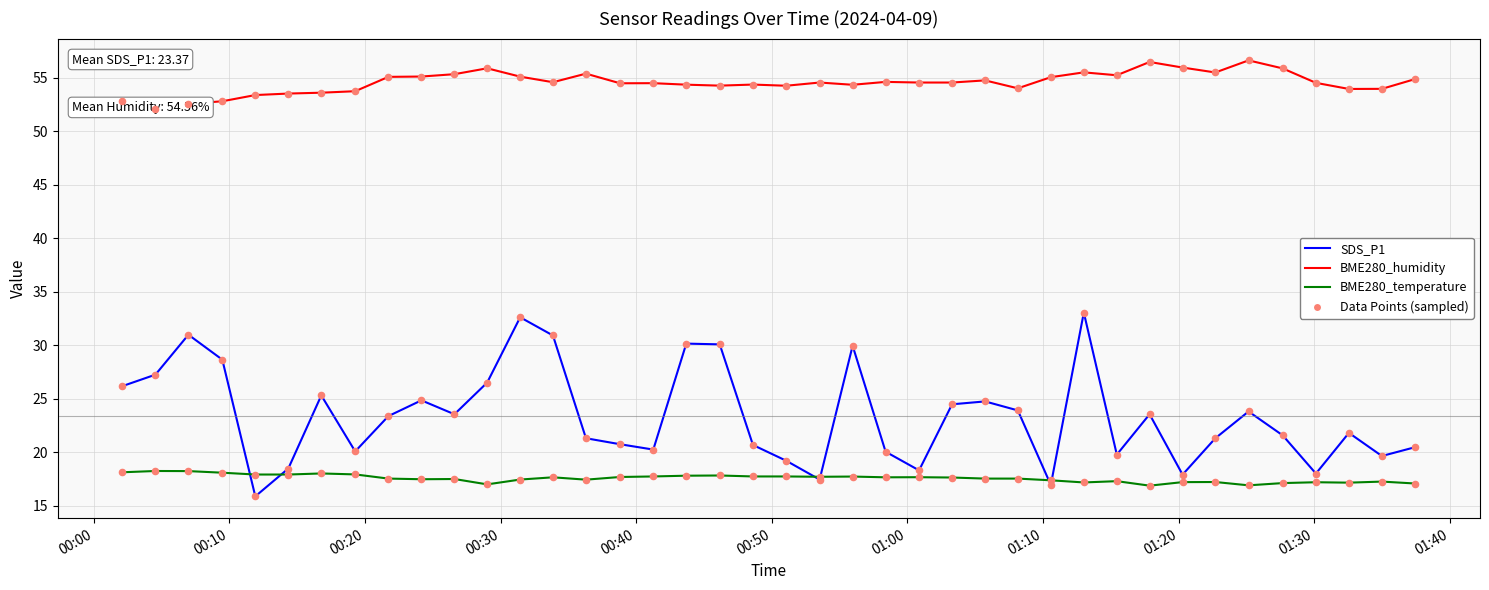

Which series contains the lowest Y value?

SDS_P1